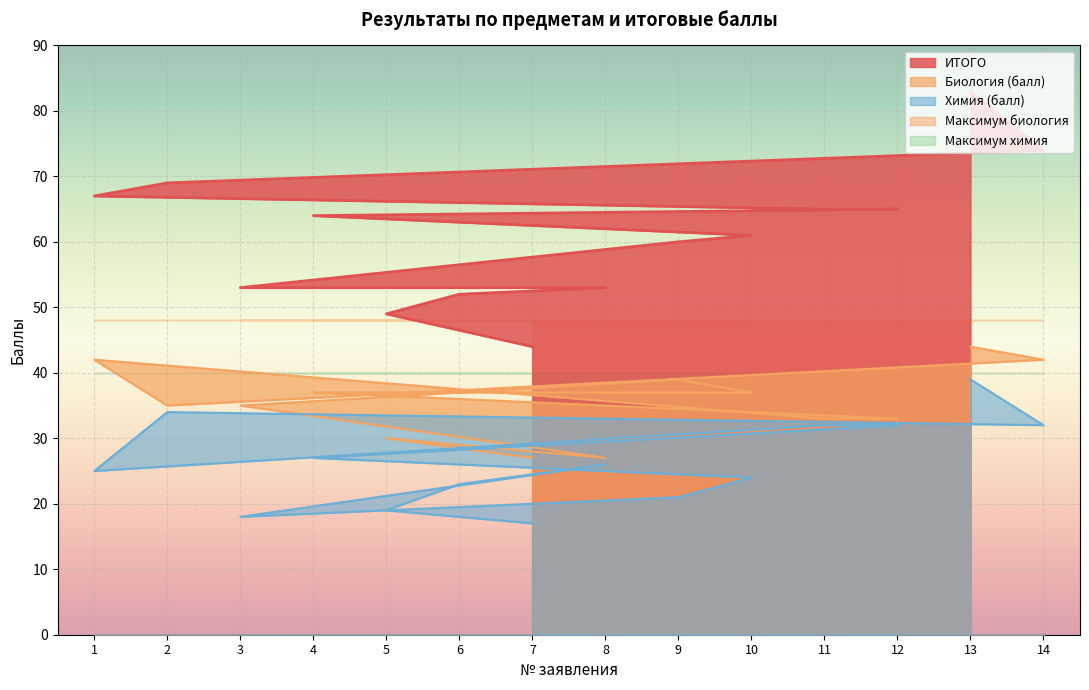

What is the difference between the maximum and minimum values in the ИТОГО series?

39